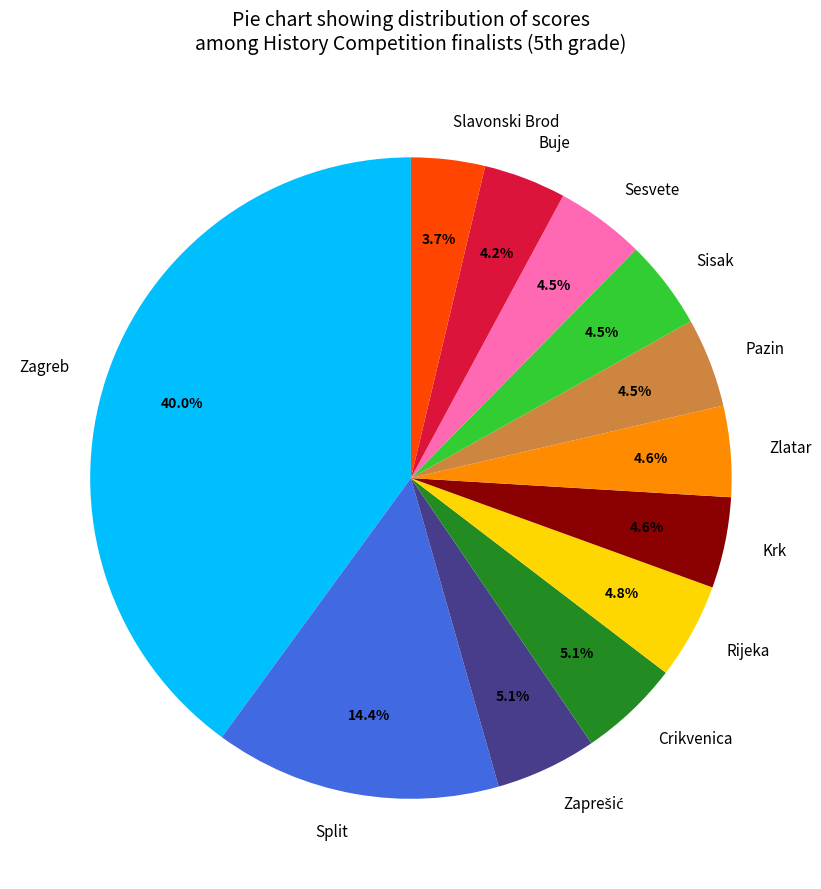

What is the ratio of the value at Sisak to the value at Slavonski Brod?

1.2